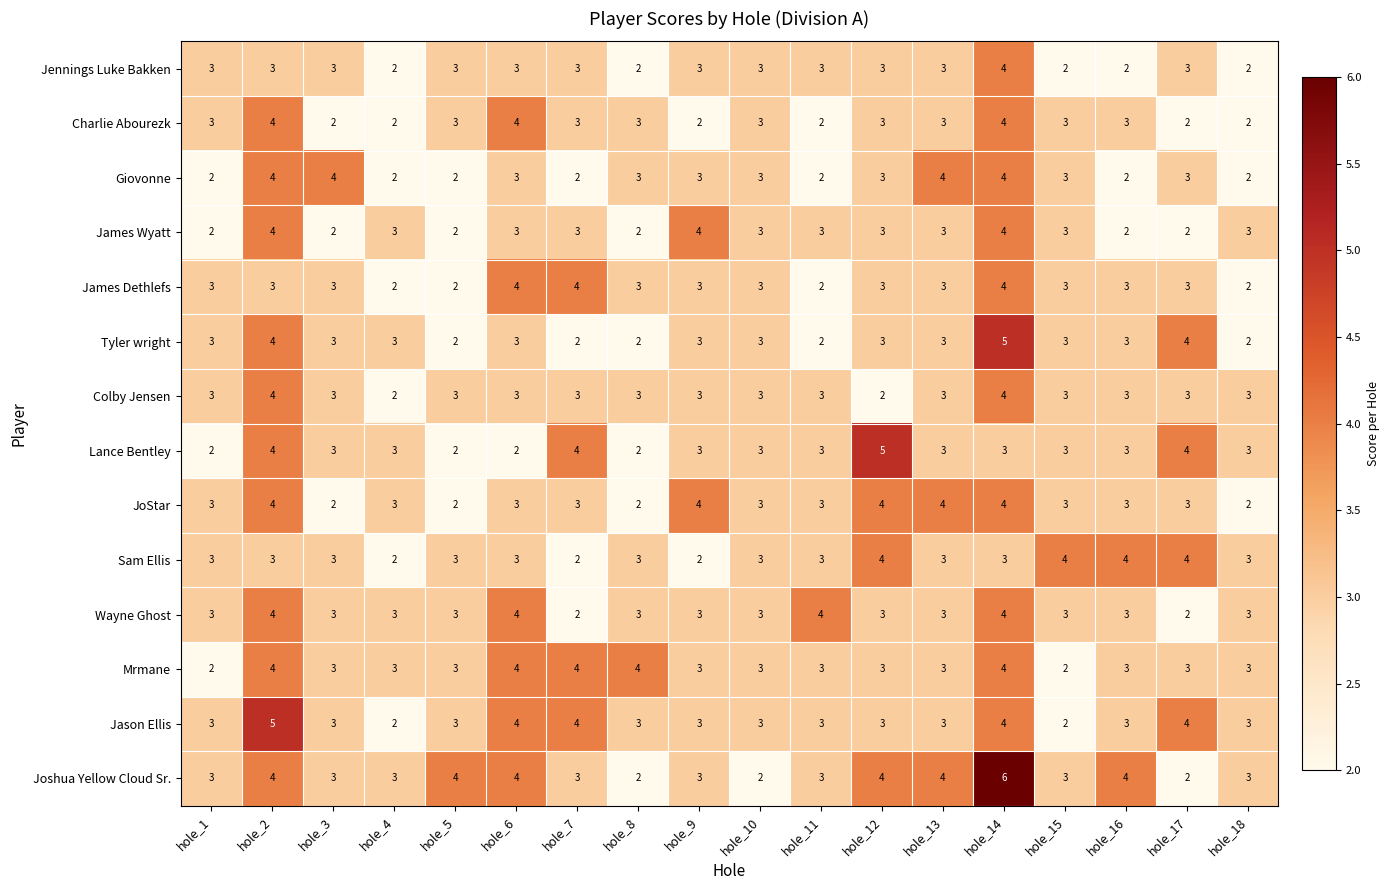

What is the sum of all Lance Bentley values?

55